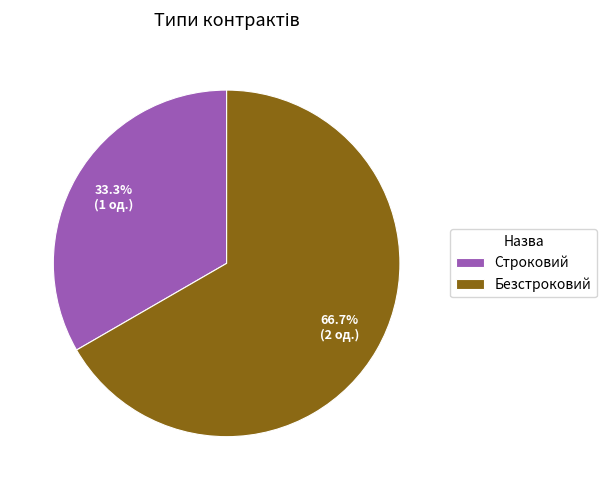

Is it true that Строковий is 33% of the pie?

True